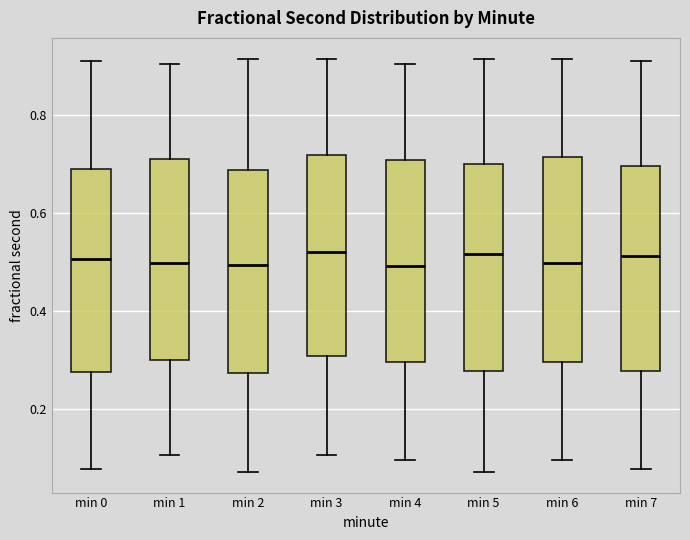

Reading left to right, read every box against the y-axis: the position of its median line, the range the box covers, and the ends of its whiskers. The values are not printed on the chart, so give them approximately, as read against the axis.

min 0: median 0.50, box 0.28 to 0.68, whiskers 0.08 to 0.90
min 1: median 0.50, box 0.30 to 0.70, whiskers 0.10 to 0.90
min 2: median 0.50, box 0.28 to 0.68, whiskers 0.08 to 0.92
min 3: median 0.52, box 0.30 to 0.72, whiskers 0.10 to 0.92
min 4: median 0.50, box 0.30 to 0.70, whiskers 0.10 to 0.90
min 5: median 0.52, box 0.28 to 0.70, whiskers 0.08 to 0.92
min 6: median 0.50, box 0.30 to 0.72, whiskers 0.10 to 0.92
min 7: median 0.52, box 0.28 to 0.70, whiskers 0.08 to 0.90